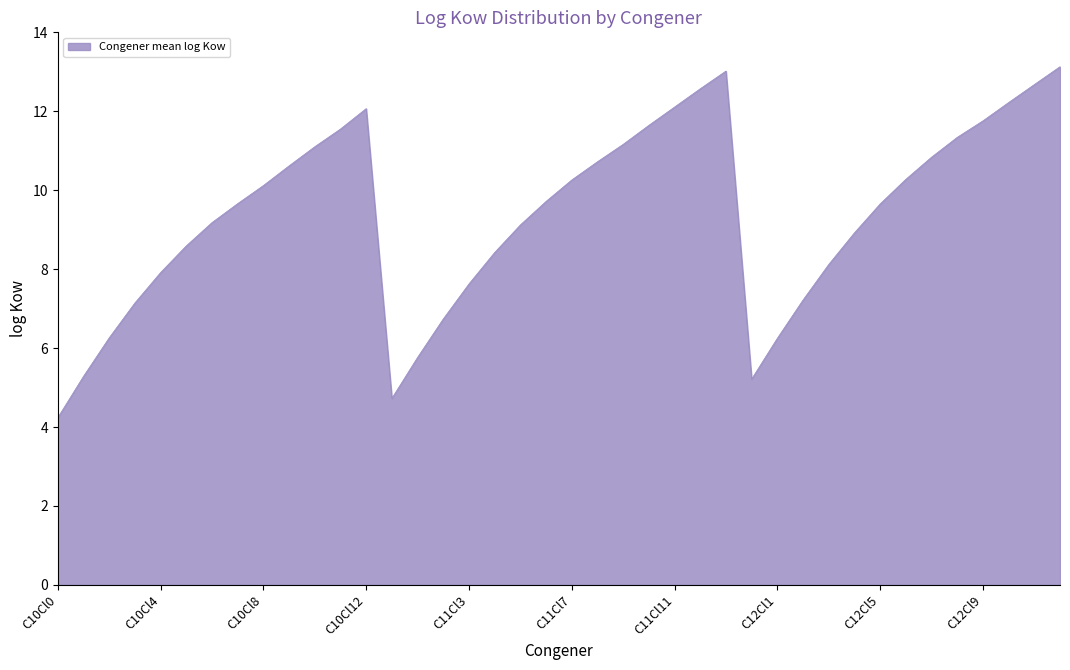

What is the difference between the maximum and minimum values?

8.9